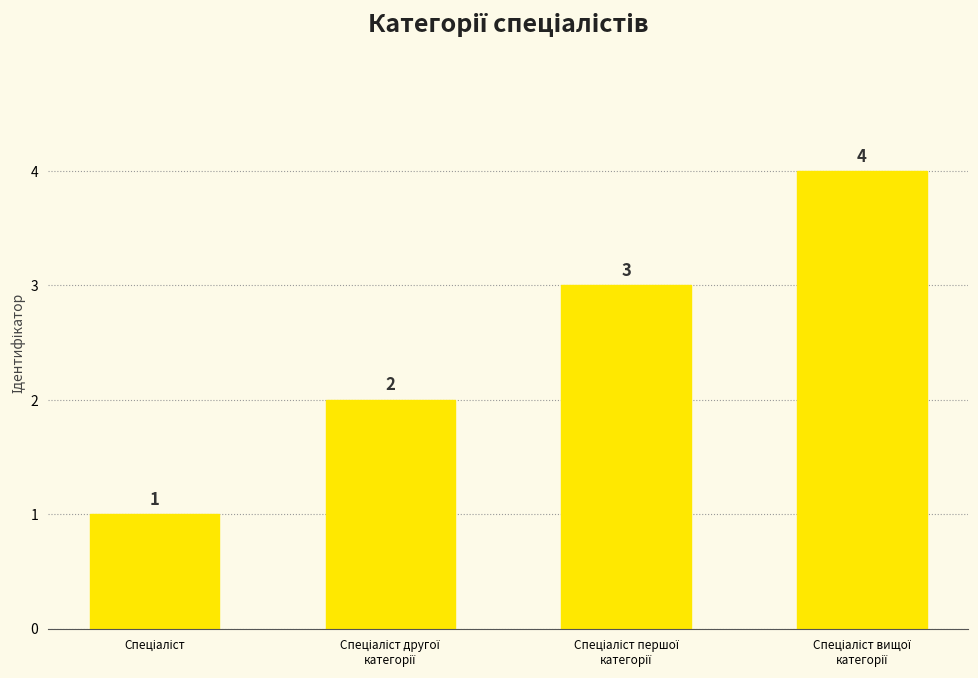

What is the difference between the maximum and minimum values?

3